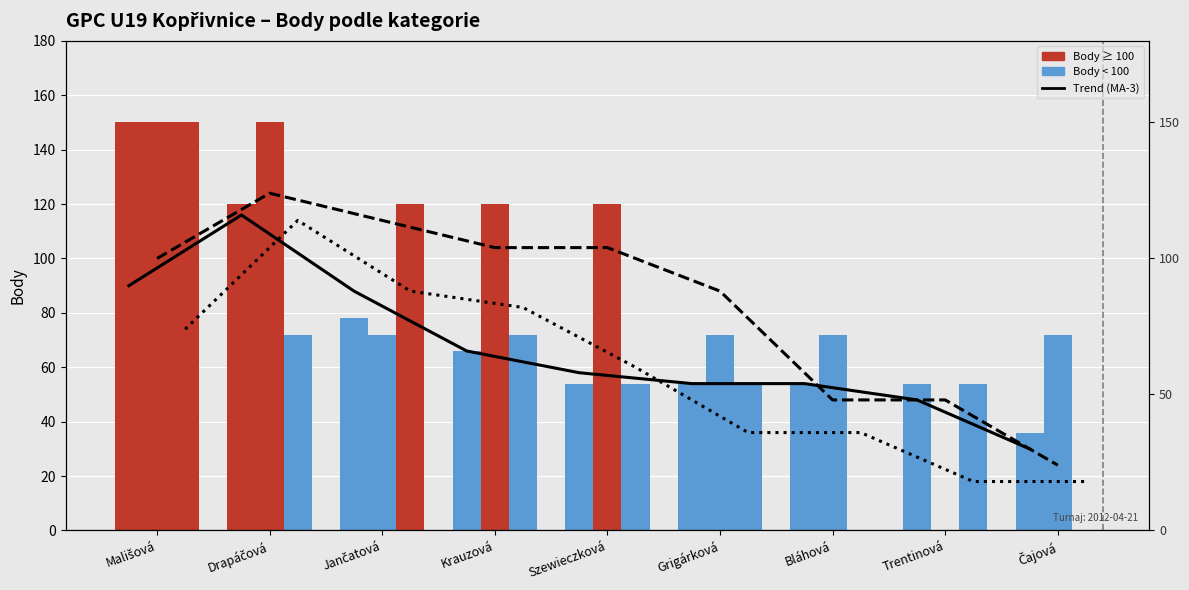

Is the value of Trend Dvouhra at Bláhová greater than the value of Trend Čtyřhra at Krauzová?

No